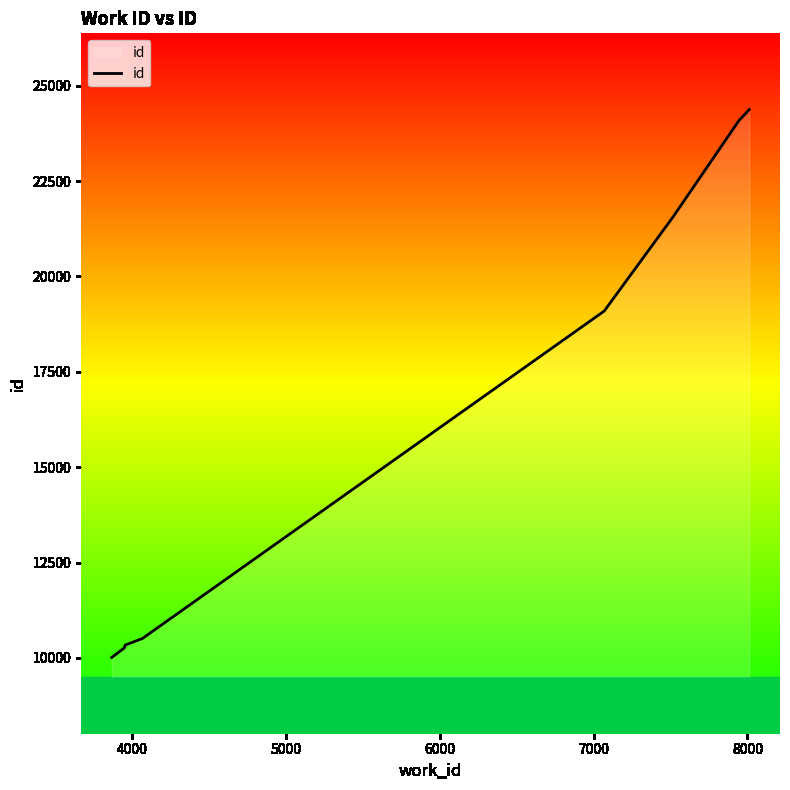

How many distinct data groups are displayed?

1